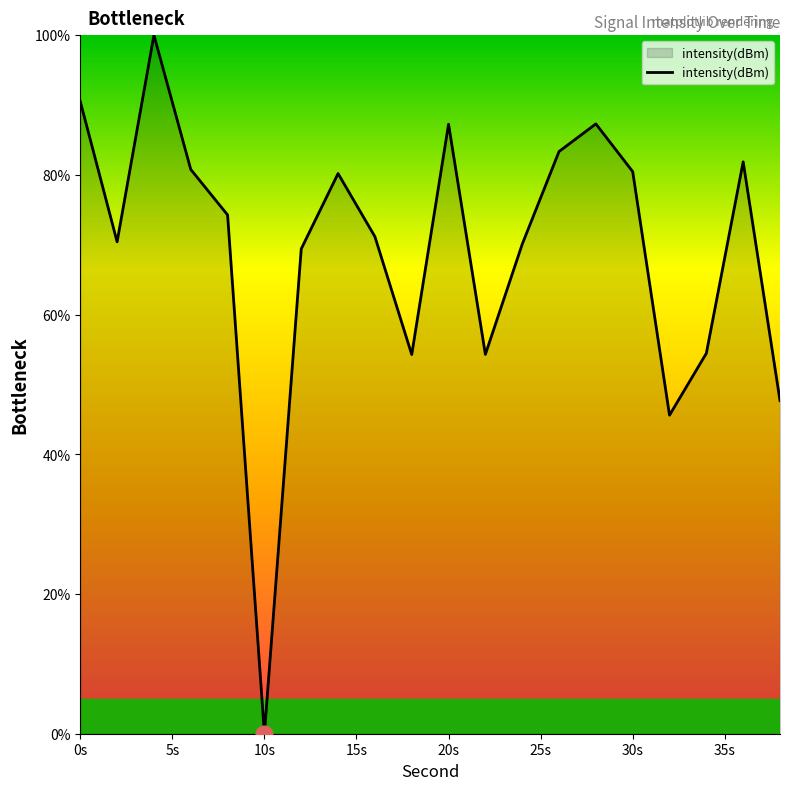

How many lines are shown in the chart?

1